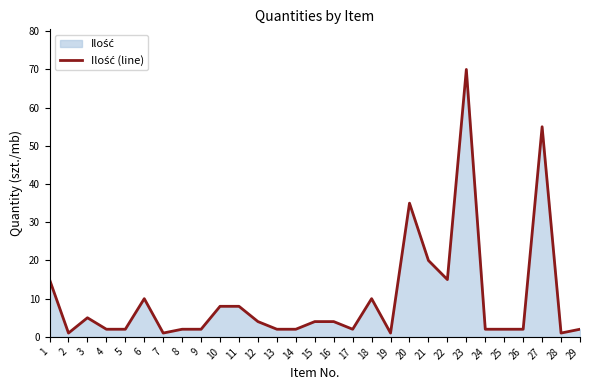

What is the smallest value displayed?

1